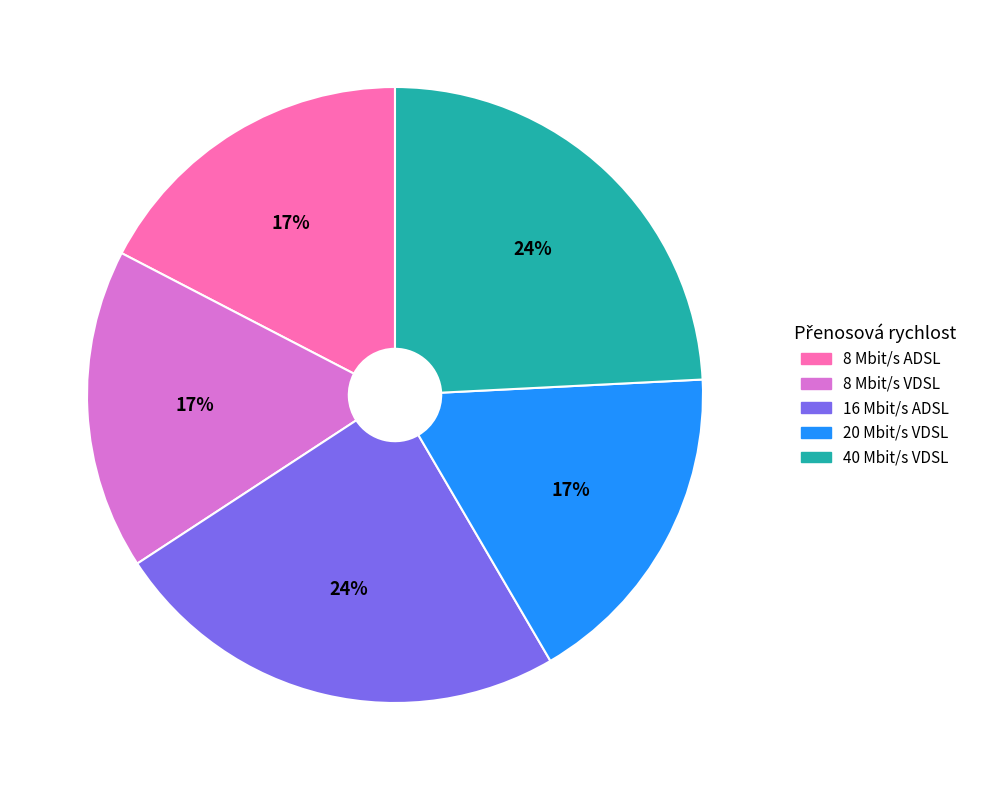

To the nearest percent, what percentage of the pie is 8 Mbit/s ADSL?

17%